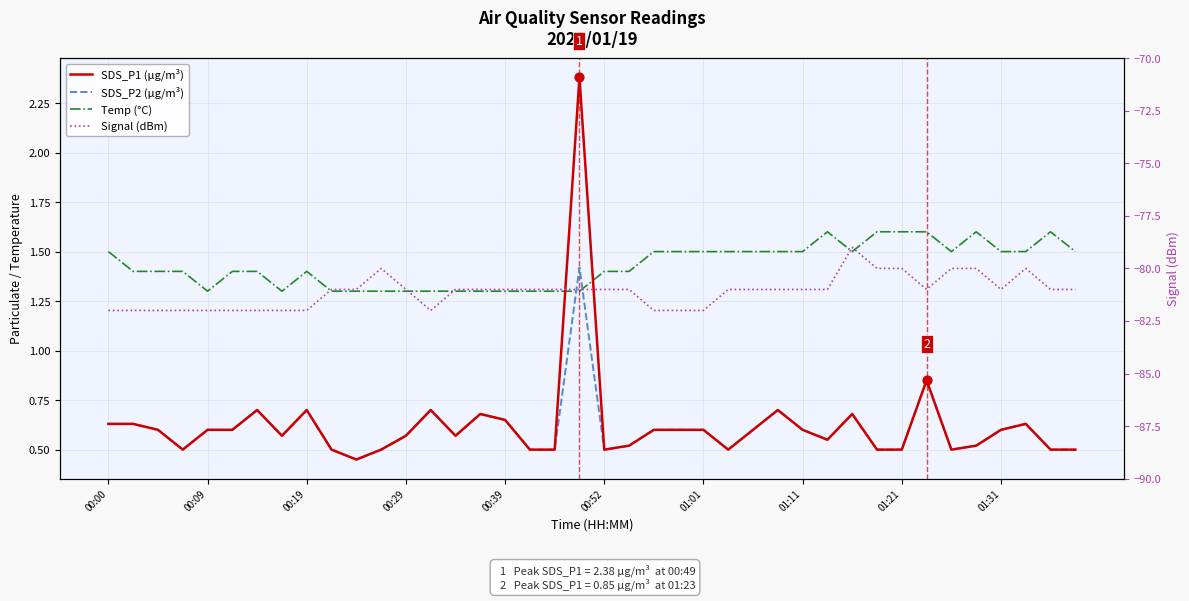

What is the total value across all series at 10?

-78.8